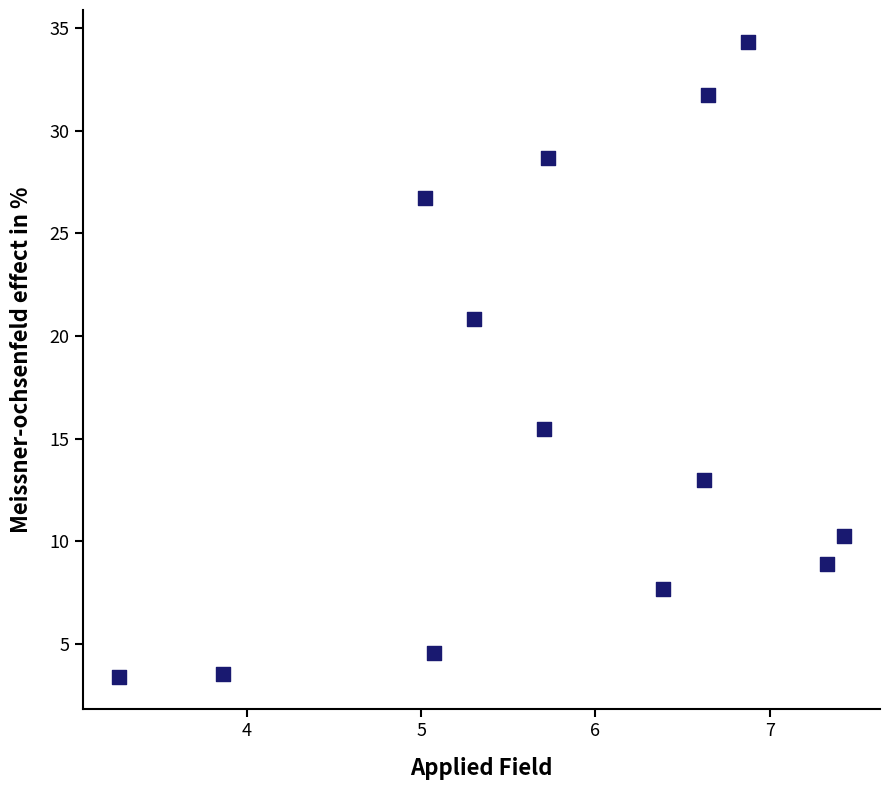

What is the range of X values (max minus min)?

4.2